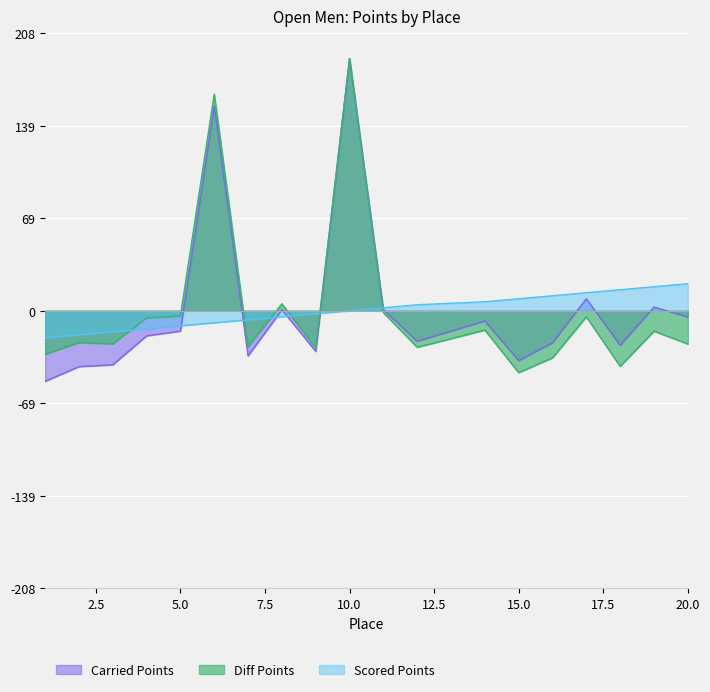

Where is Diff nearest to the value 71?

8